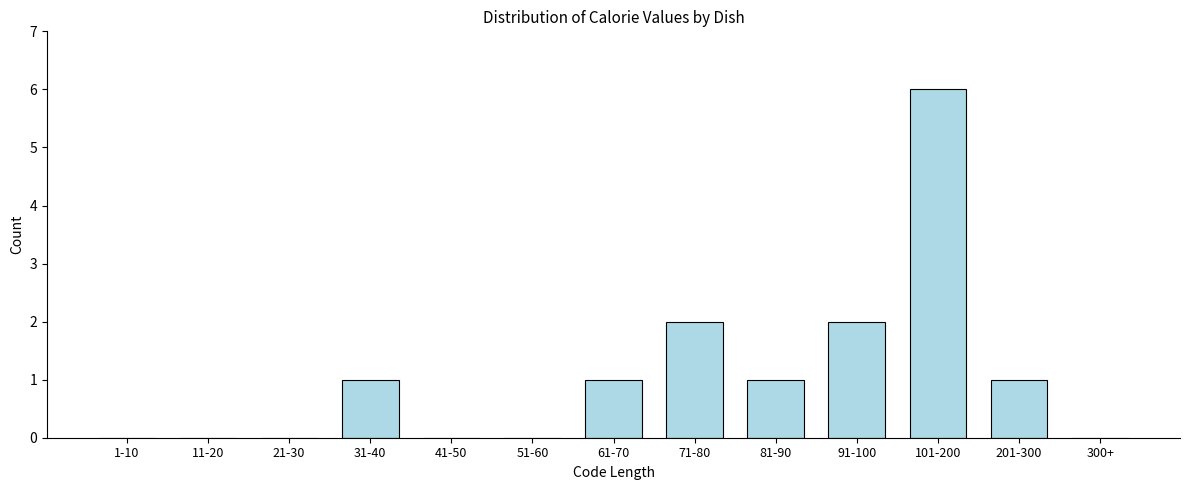

Reading left to right, what are all the values shown in this chart?

1-10=0	11-20=0	21-30=0	31-40=1	41-50=0	51-60=0	61-70=1	71-80=2	81-90=1	91-100=2	101-200=6	201-300=1	300+=0